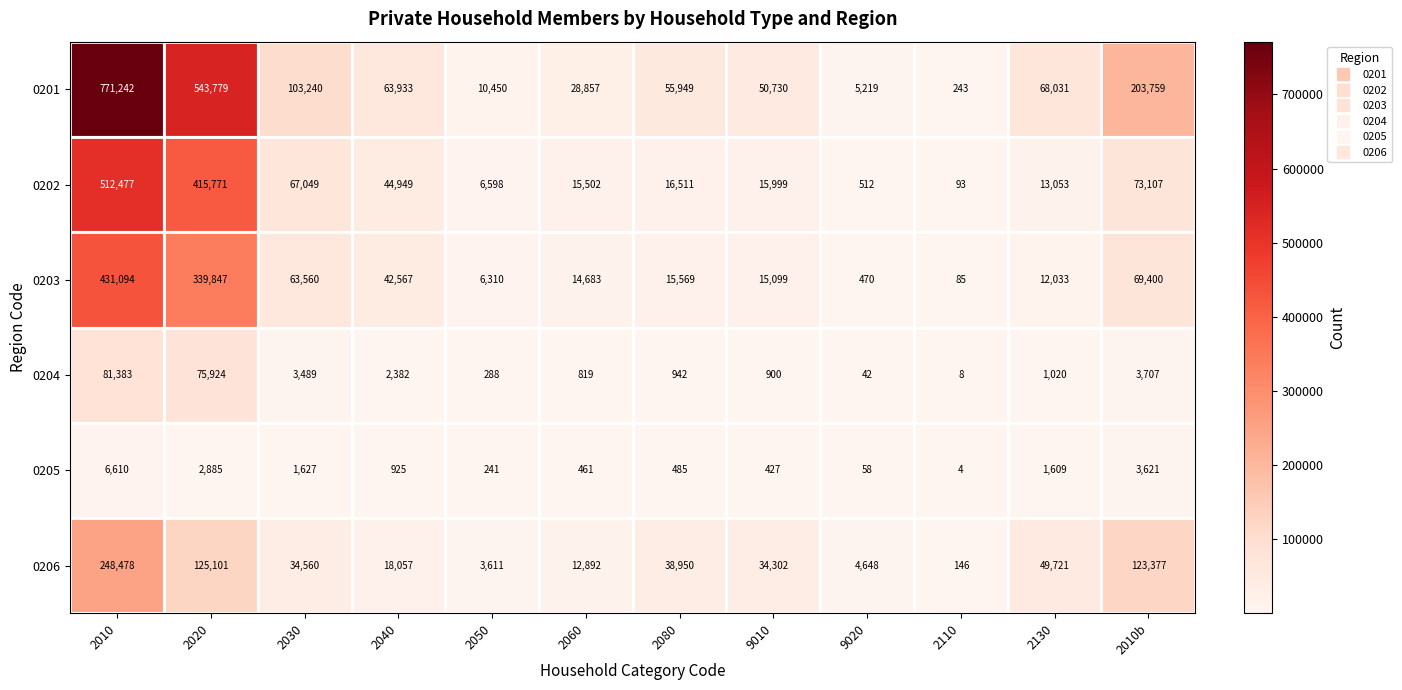

At which label does 0201 first exceed 63933?

2010